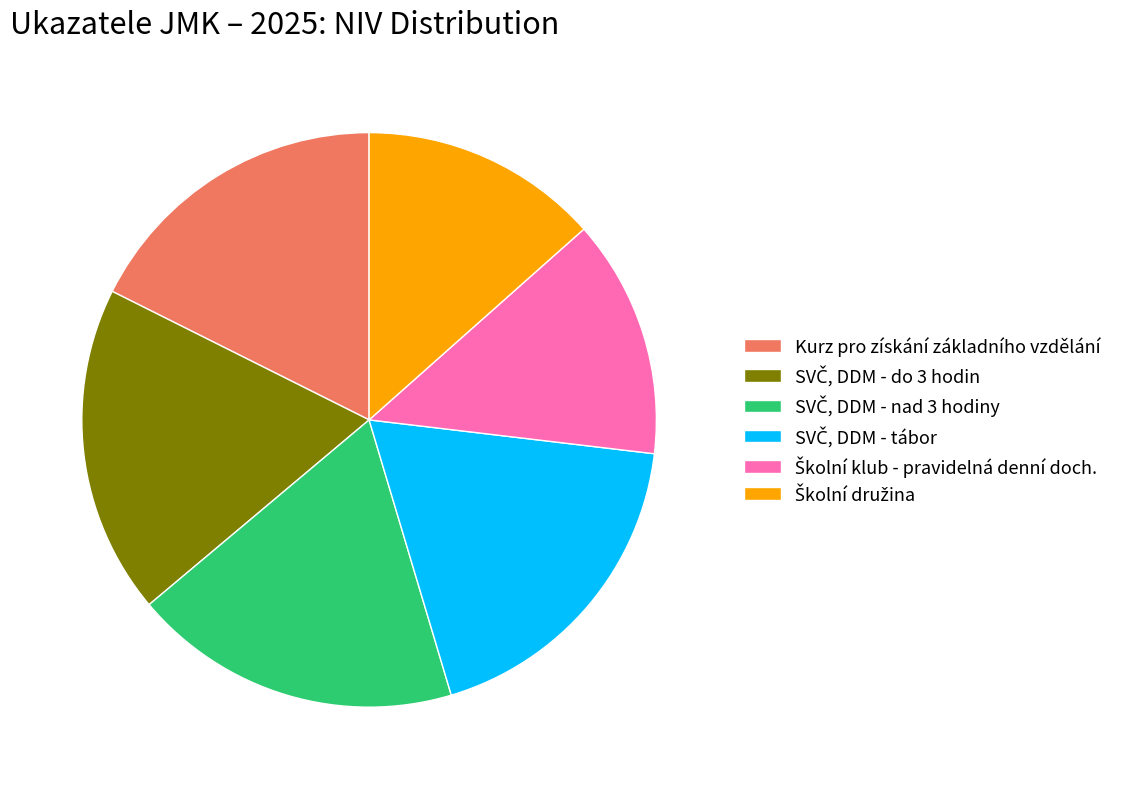

Is Kurz pro získání základního vzdělání the majority of the pie?

No